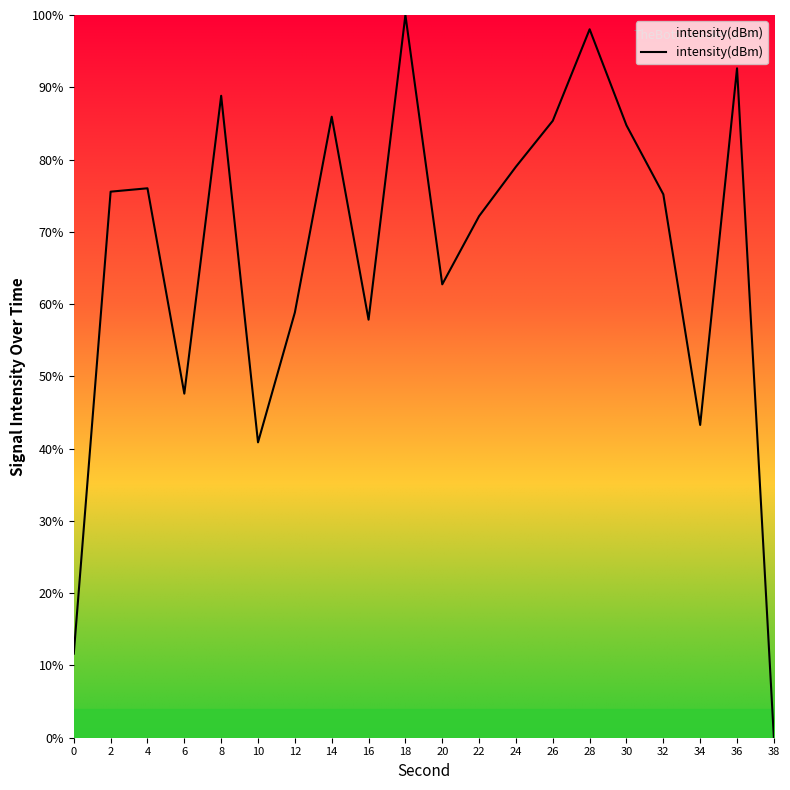

The chart shows a value of 40.9 at 10. True or false?

True